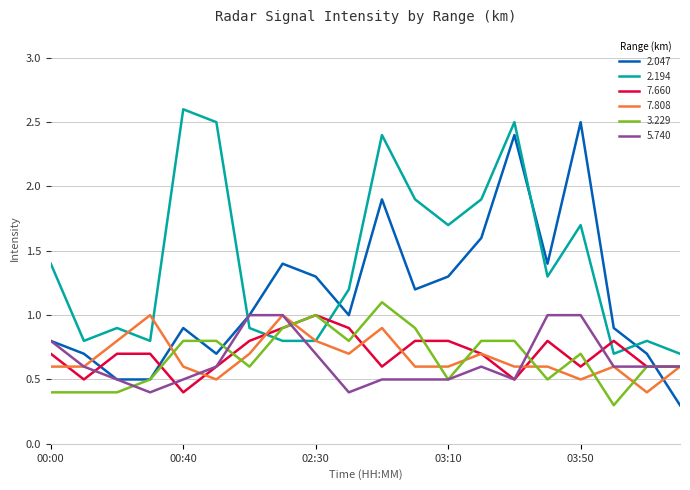

How many times do 7.808 and 2.047 cross each other?

3